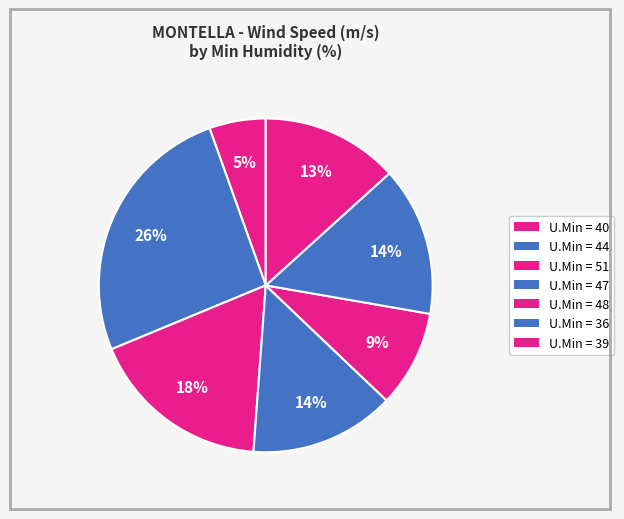

How many segments does this pie chart have?

7